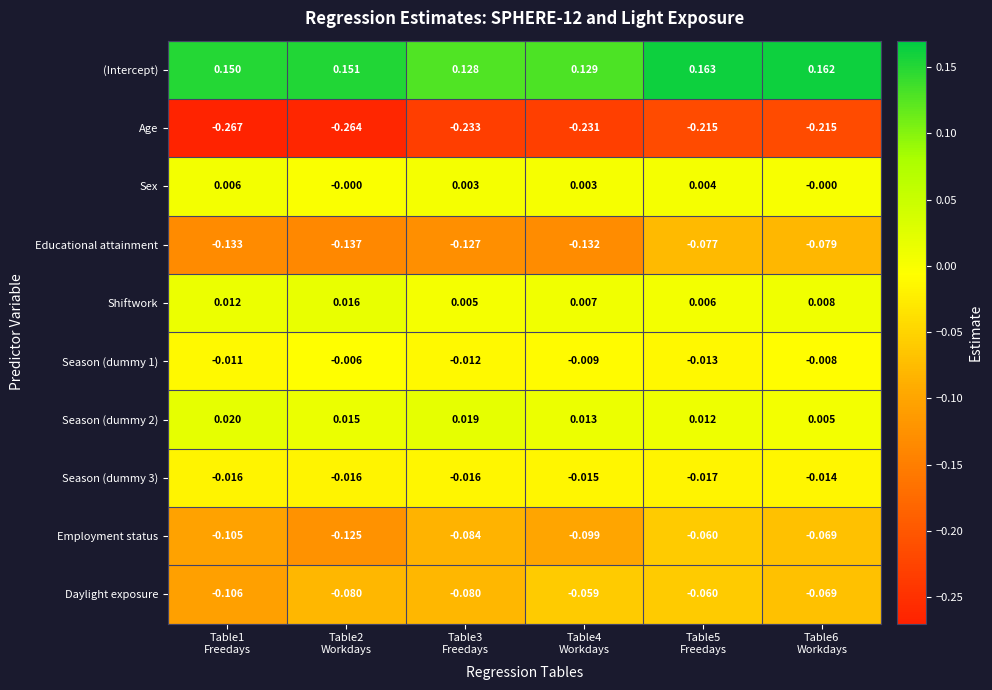

What is the difference between the highest and lowest values at Table4
Workdays?

0.4